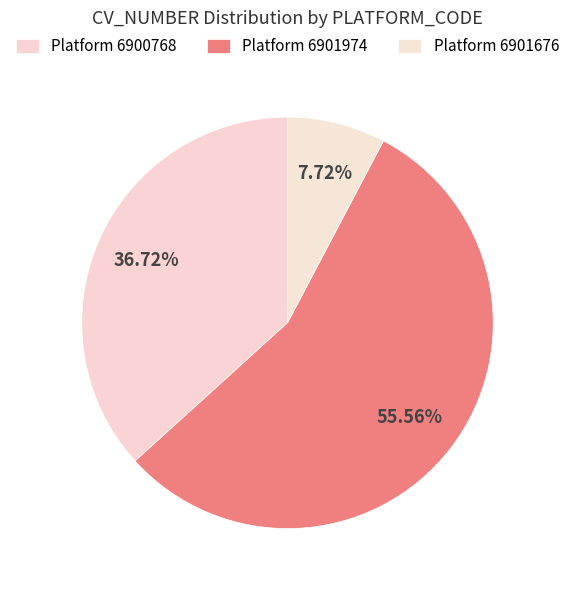

How many slices are in this pie chart?

3